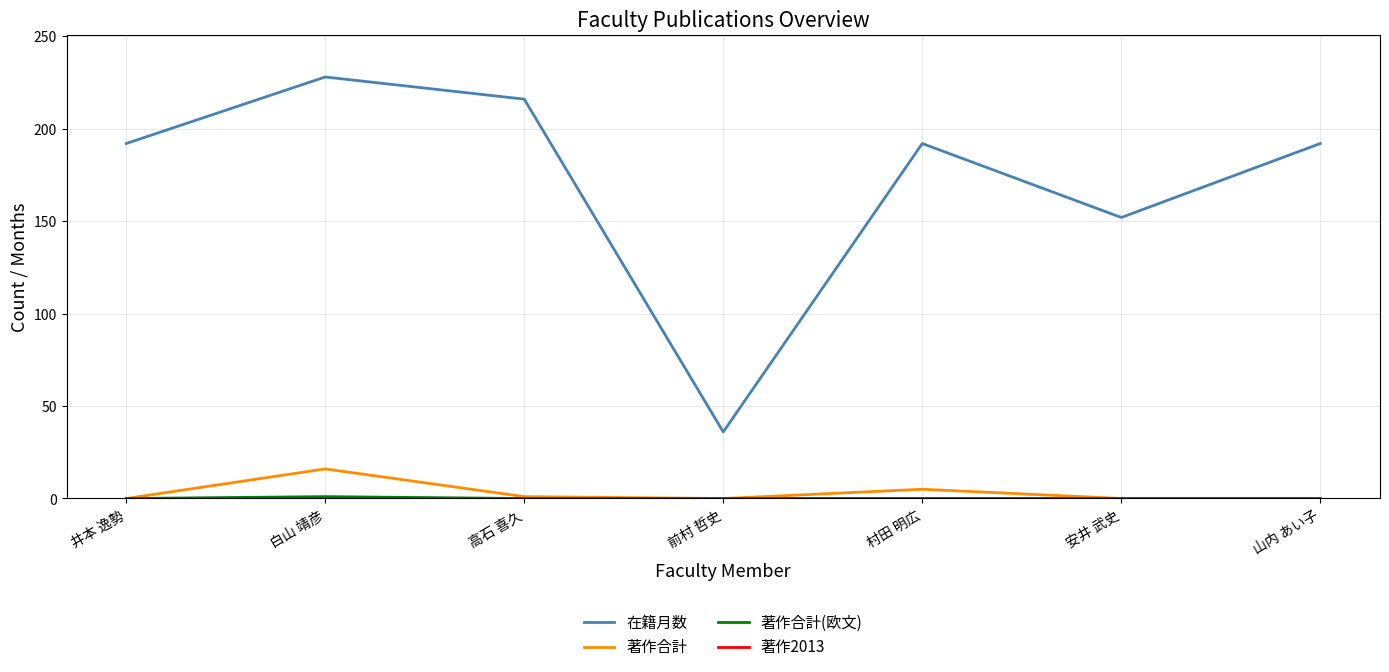

What is the spread (max minus min) of values at 安井 武史?

152